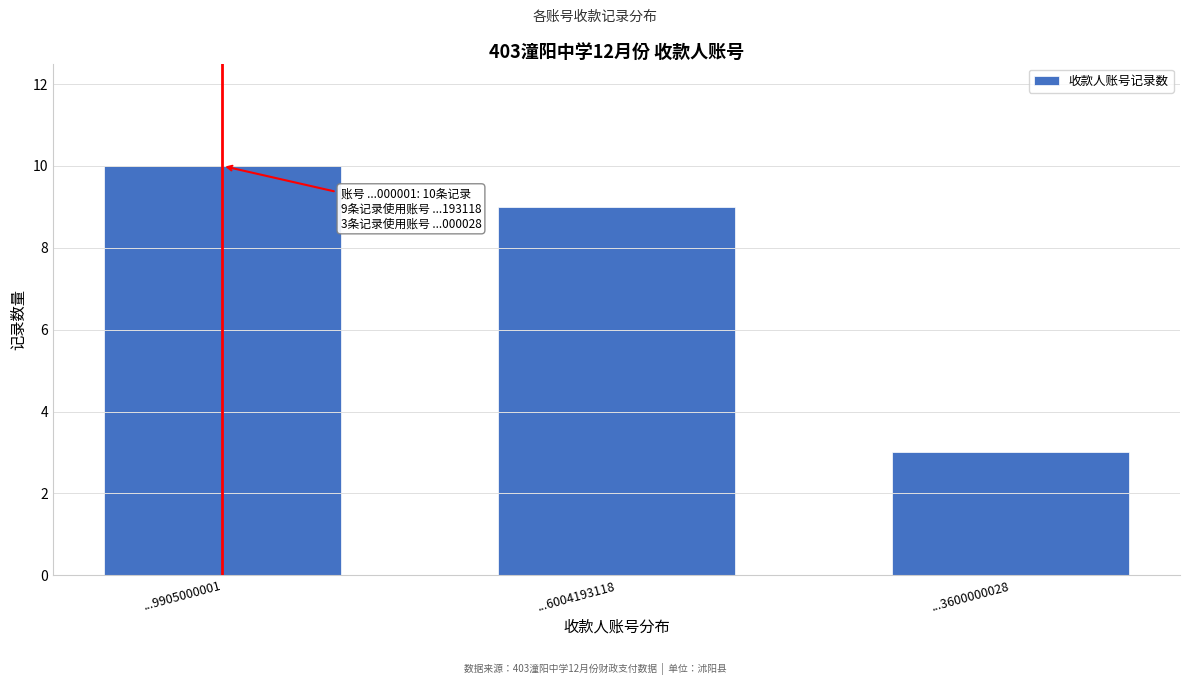

Reading left to right, what are all the values shown in this chart?

10	9	3